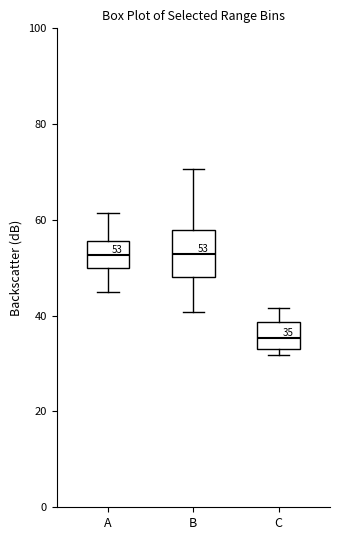

Which box is the tallest, from its lower edge to its upper edge?

B